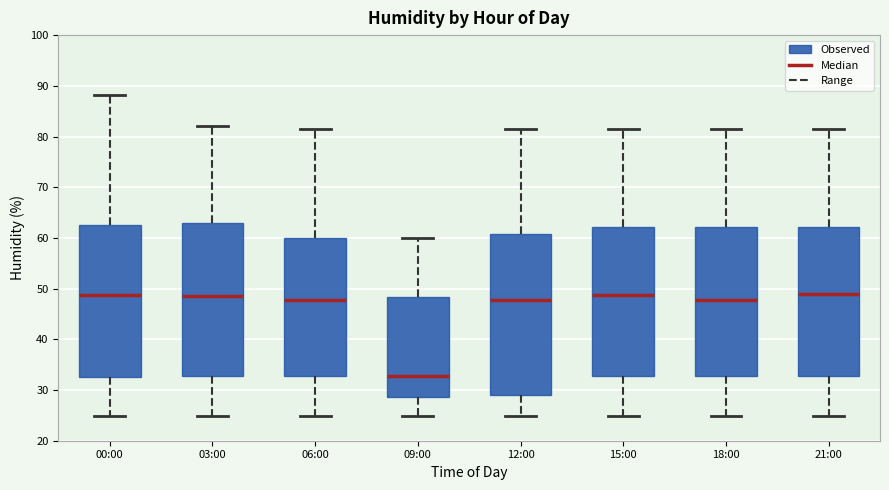

Reading left to right, transcribe this box plot: for each box, give where its median line is, the range the box spans, and where its two whiskers end, as read against the y-axis. The values are not printed on the chart, so give them approximately, as read against the axis.

00:00: median 49, box 33 to 63, whiskers 25 to 88
03:00: median 49, box 33 to 63, whiskers 25 to 82
06:00: median 48, box 33 to 60, whiskers 25 to 82
09:00: median 33, box 29 to 48, whiskers 25 to 60
12:00: median 48, box 29 to 61, whiskers 25 to 82
15:00: median 49, box 33 to 62, whiskers 25 to 82
18:00: median 48, box 33 to 62, whiskers 25 to 82
21:00: median 49, box 33 to 62, whiskers 25 to 82